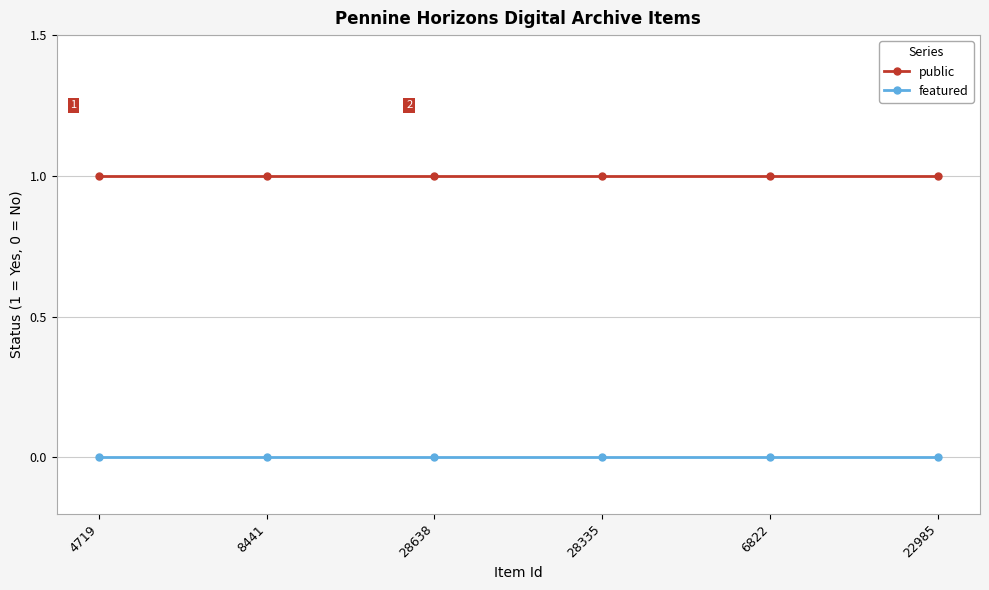

How many lines are shown in the chart?

2